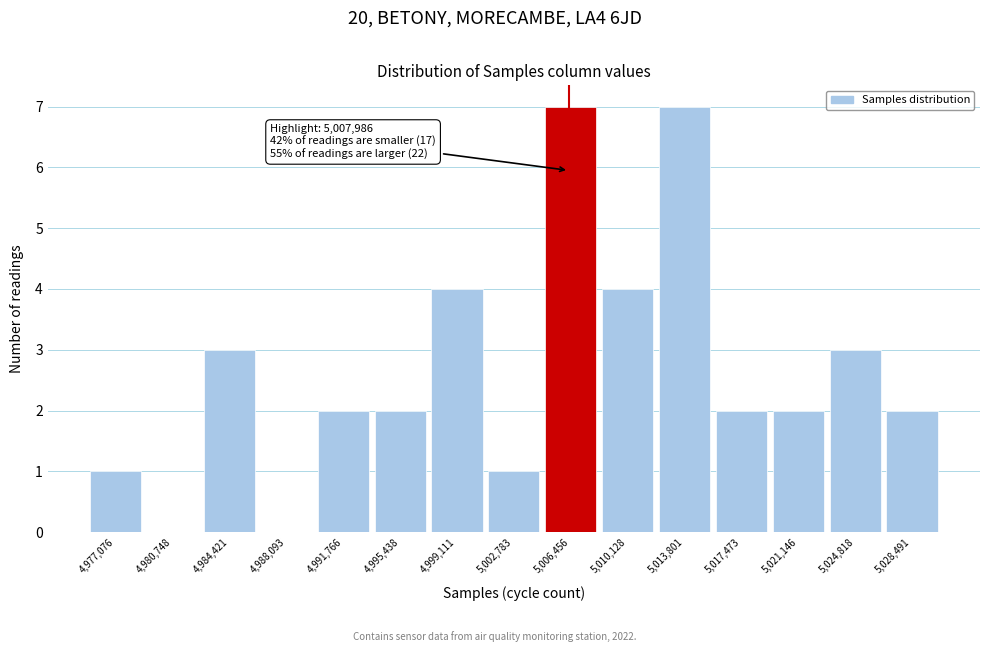

Reading left to right, extract all data points from this chart.

4,977,076=1	4,980,748=0	4,984,421=3	4,988,093=0	4,991,766=2	4,995,438=2	4,999,111=4	5,002,783=1	5,006,456=7	5,010,128=4	5,013,801=7	5,017,473=2	5,021,146=2	5,024,818=3	5,028,491=2